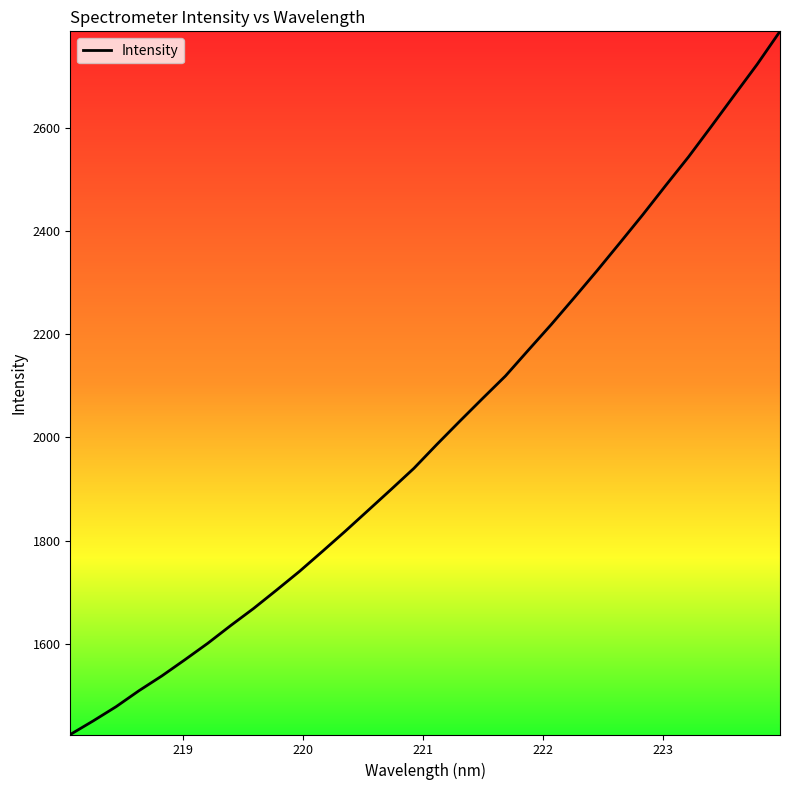

Is this an area chart (filled region under the line)?

No